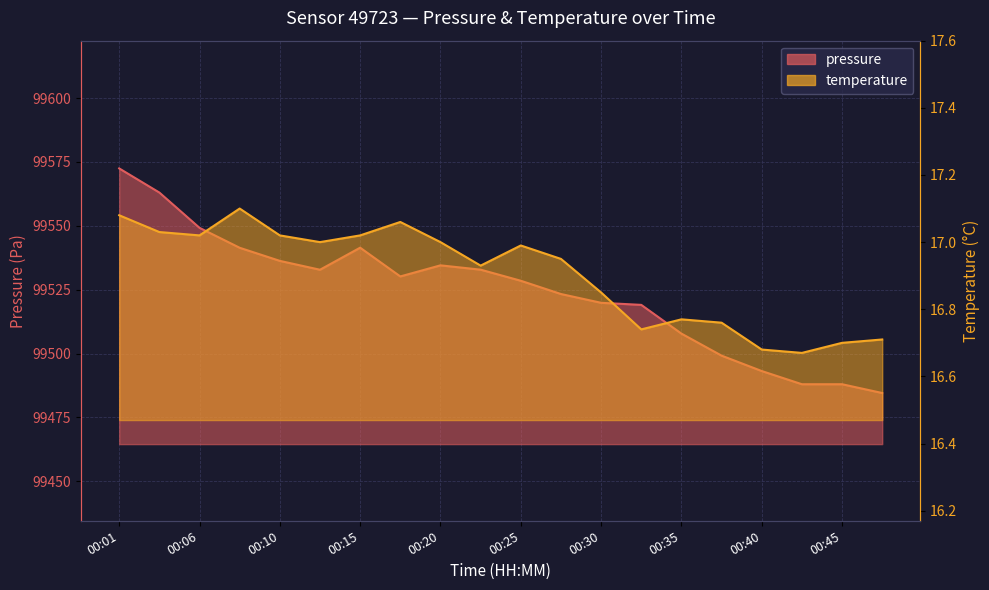

What value does the pressure series have at 00:43?

99488.0